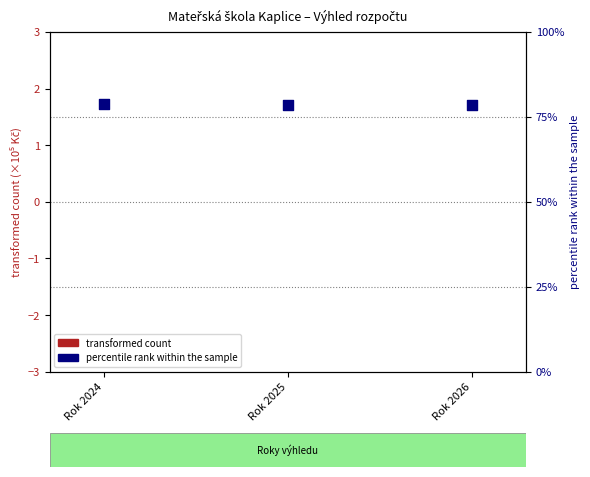

At how many categories does at least one series exceed 18?

3